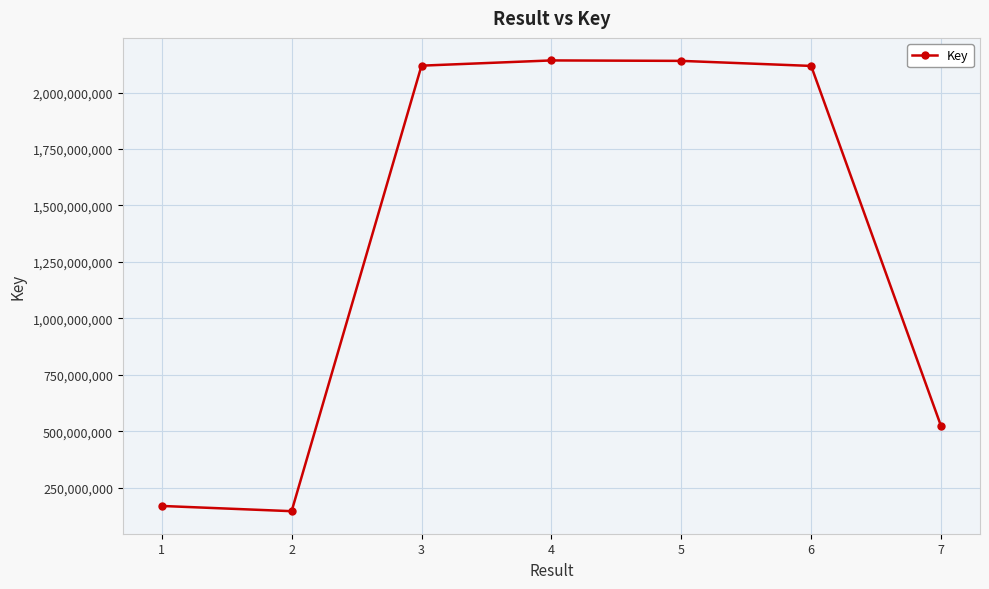

Approximately how many times larger is the value at 5 compared to 4?

1.0